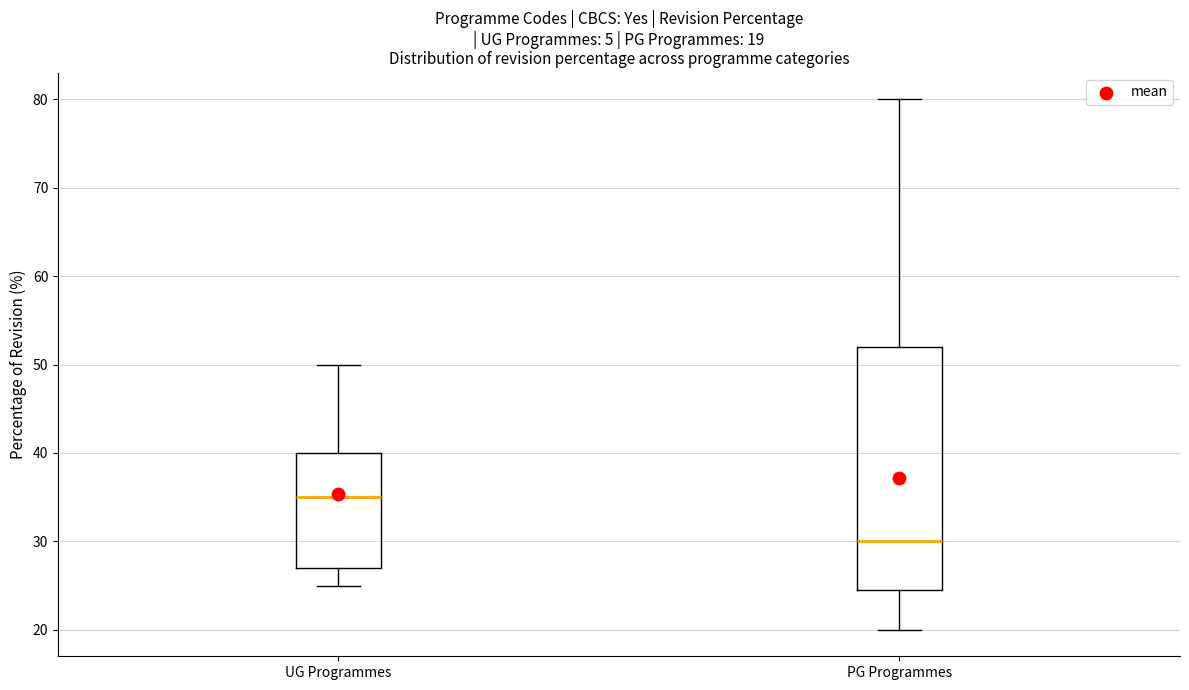

Which box's median line is the lowest?

PG Programmes